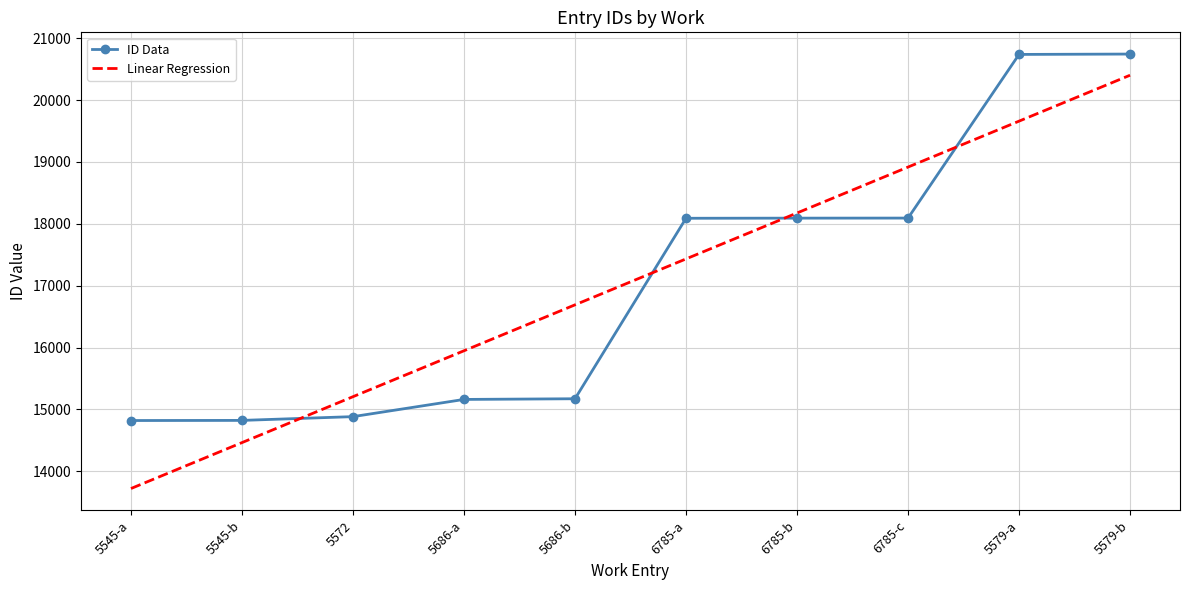

How many intersections are there between ID Data and Linear Regression?

4